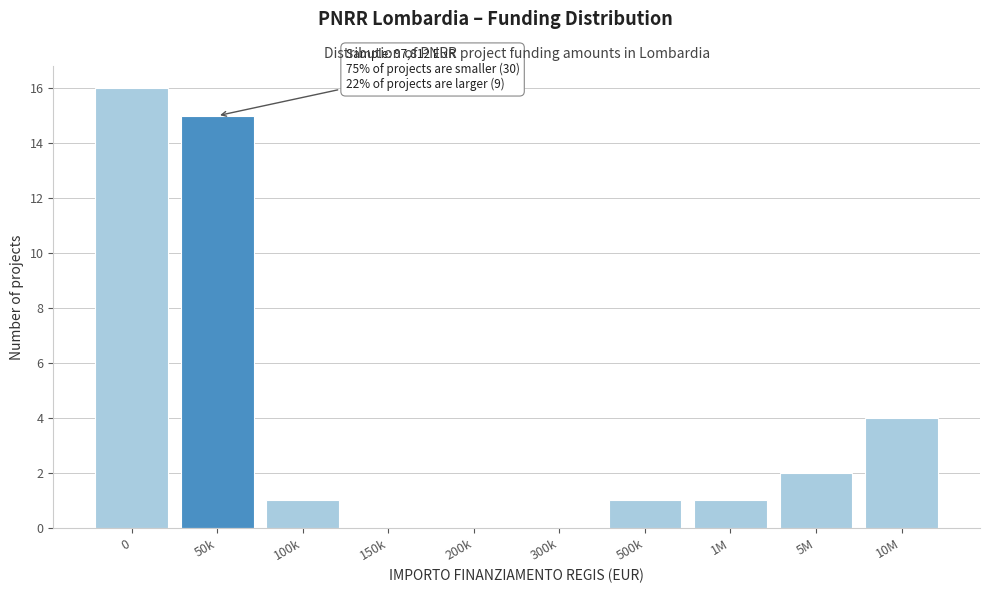

Reading right to left, what are all the values shown in this chart?

10M=4	5M=2	1M=1	500k=1	300k=0	200k=0	150k=0	100k=1	50k=15	0=16